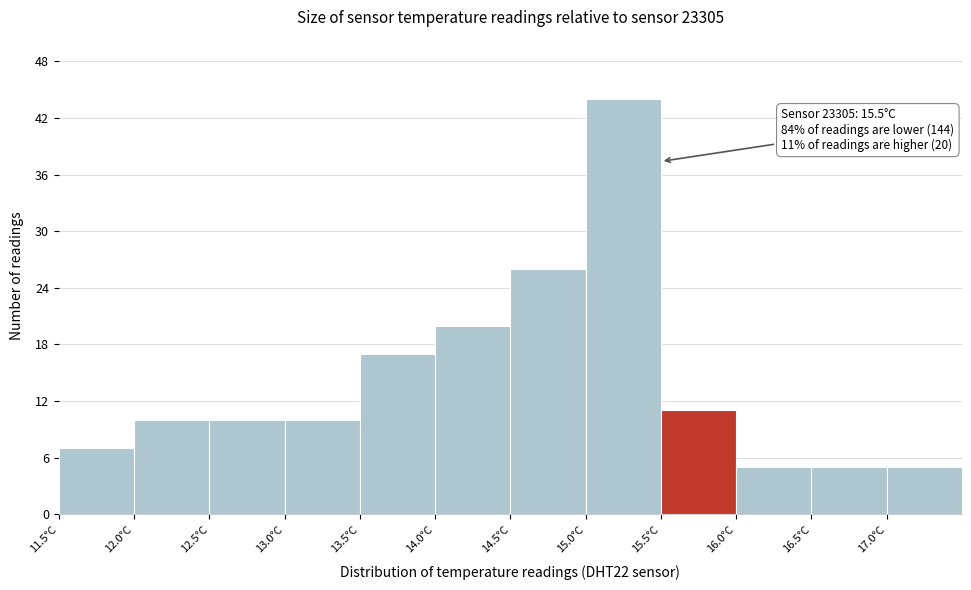

Which range on the x-axis has the tallest bar?

15.0 to 15.5